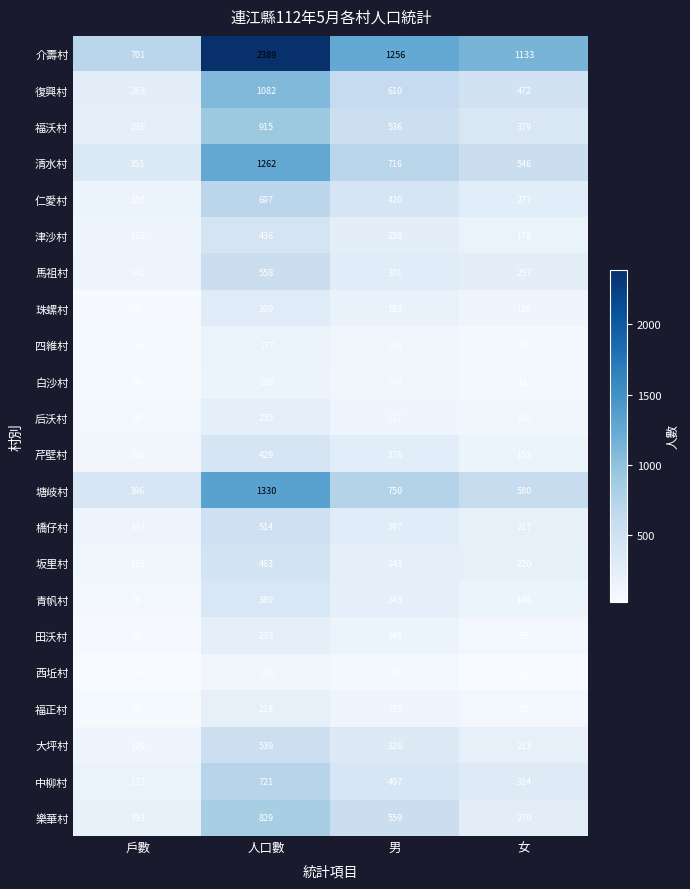

Which label corresponds to the smallest value in the chart?

戶數